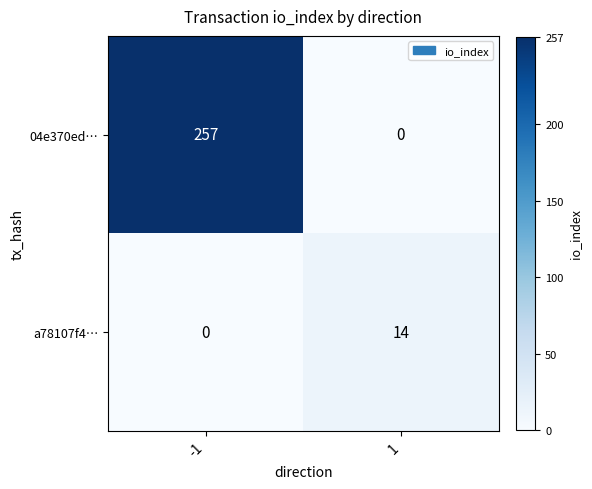

Count the number of categories in the chart.

2